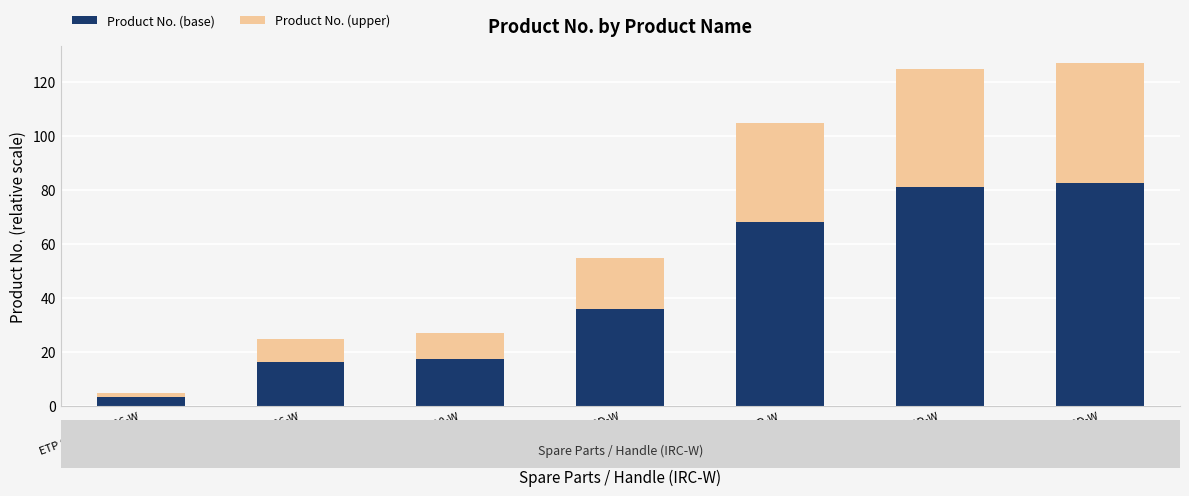

What is the difference between the maximum and second lowest values in the Product No. (base) series?

66.3